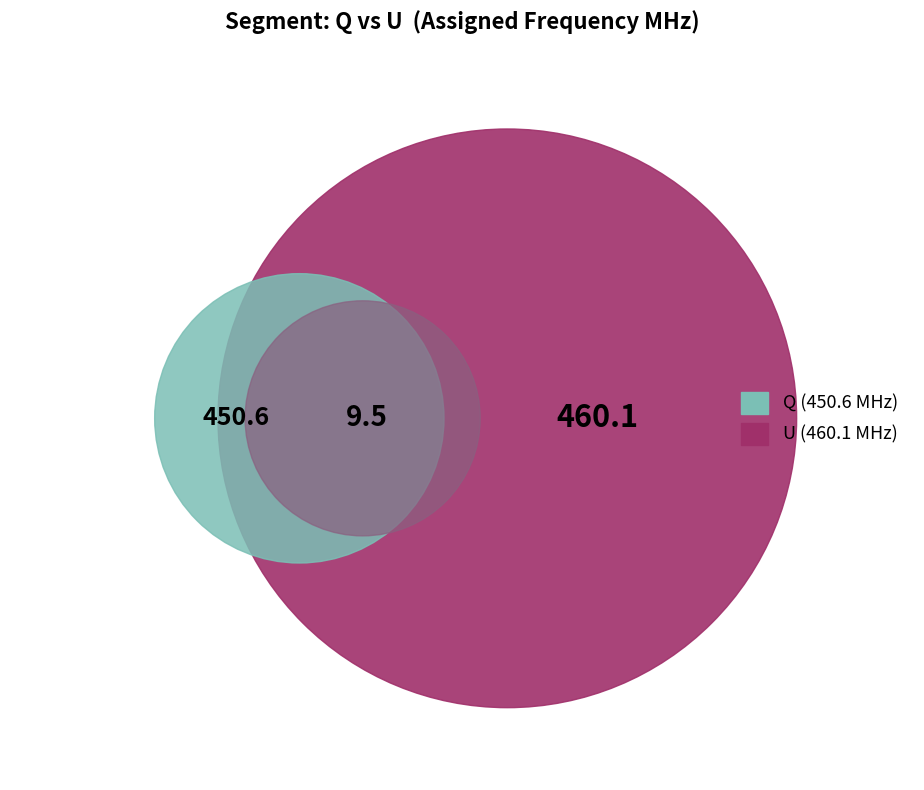

Count the number of slices in the pie.

2